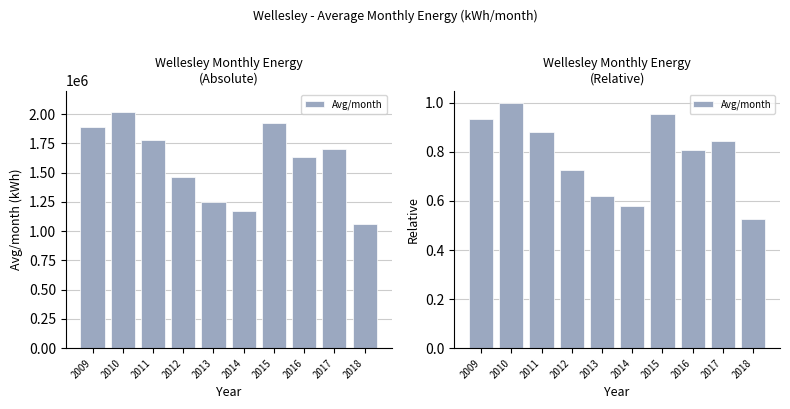

What is the value of the 6th bar from the left?

0.6